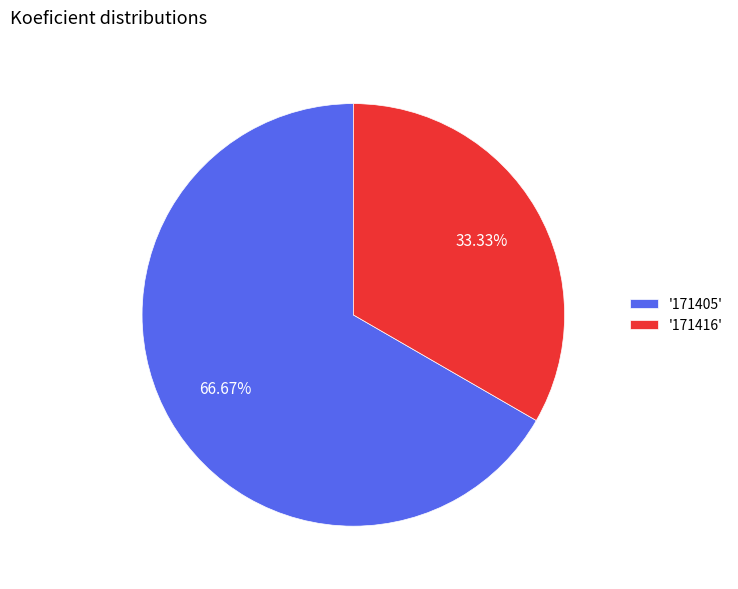

Do '171405' and '171416' together represent more than half of the pie?

Yes